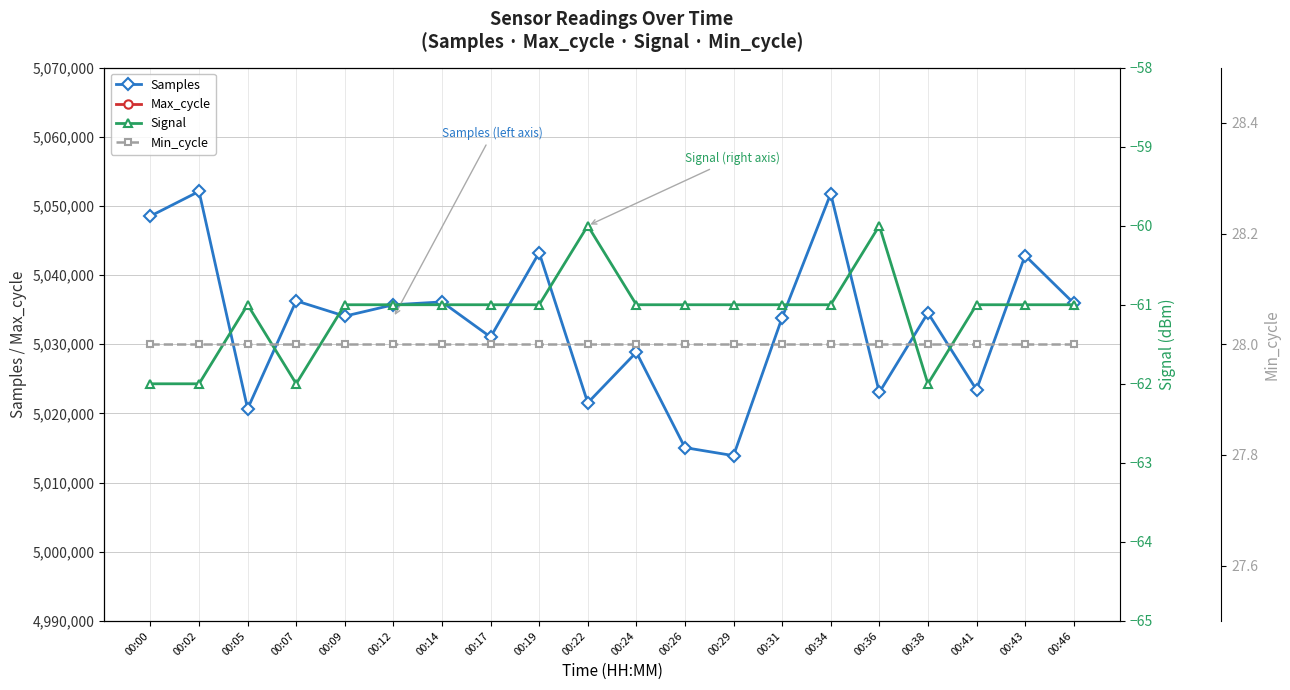

Reading left to right, extract all data points from this chart.

Samples: 5048536	5052099	5020674	5036277	5034065	5035710	5036123	5031045	5043249	5021532	5028845	5015059	5013897	5033864	5051764	5023032	5034537	5023421	5042829	5035946
Max_cycle: 19967	19959	19909	19912	19917	19916	20268	19956	19963	19967	19948	19963	19947	19956	19951	19905	19913	19920	20725	20003
Signal: -62	-62	-61	-62	-61	-61	-61	-61	-61	-60	-61	-61	-61	-61	-61	-60	-62	-61	-61	-61
Min_cycle: 28	28	28	28	28	28	28	28	28	28	28	28	28	28	28	28	28	28	28	28